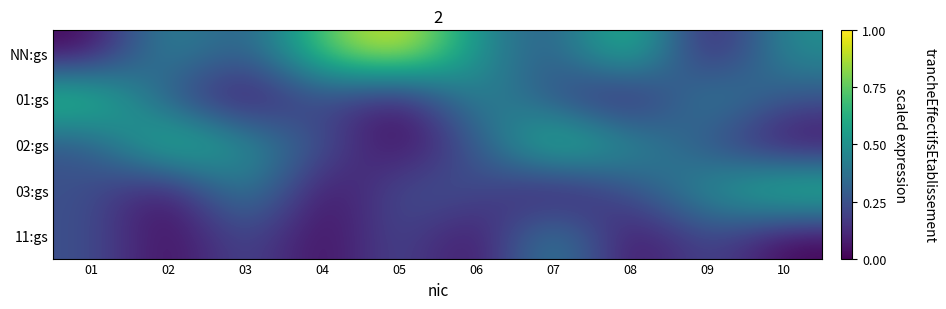

What is the total value across all series at 06?

1.5